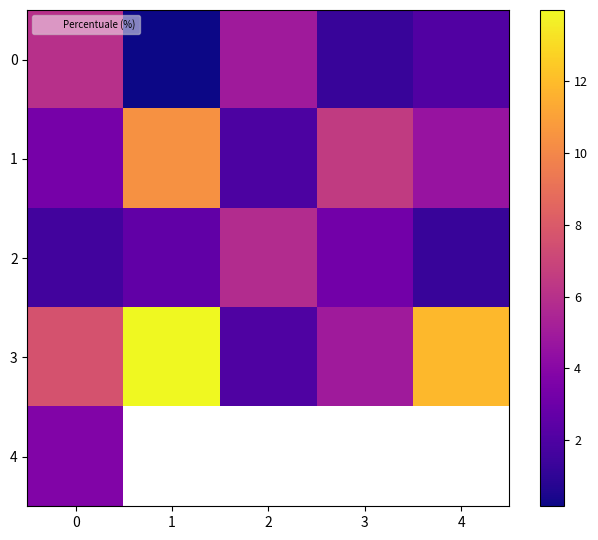

What is the difference between the maximum and minimum values in the 1 series?

8.5